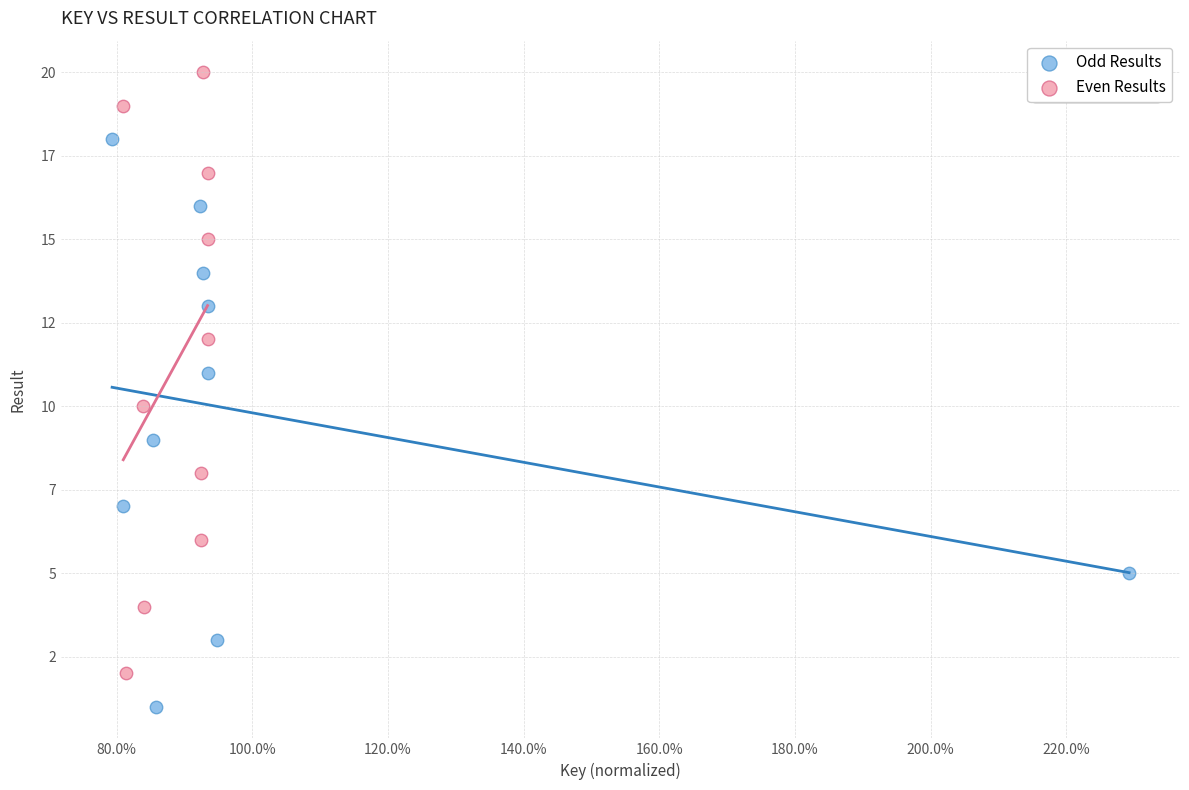

Which series contains the lowest Y value?

Odd Results